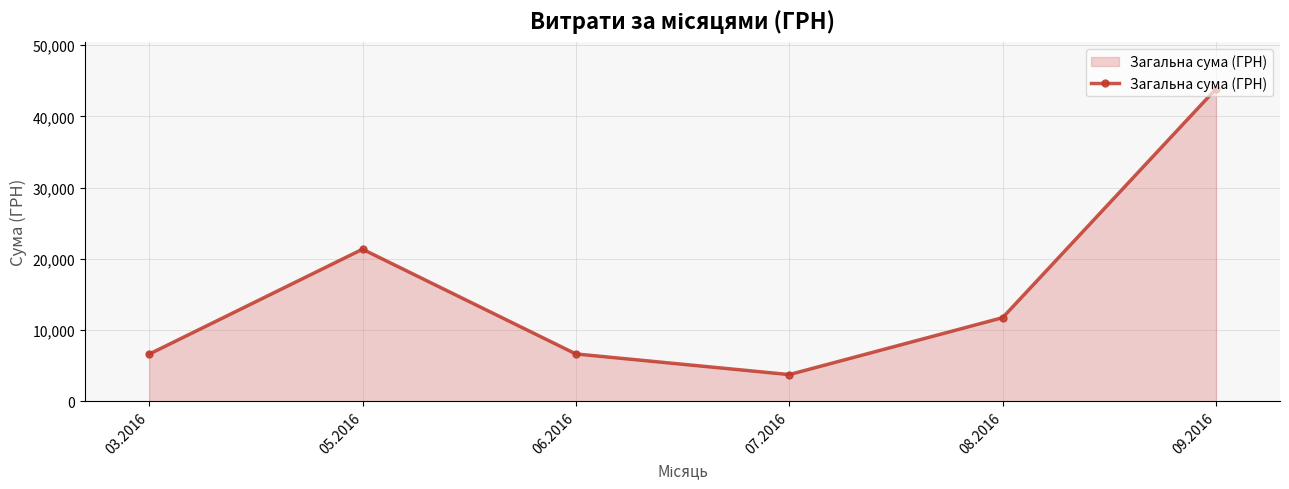

What is the greatest value displayed?

43871.9